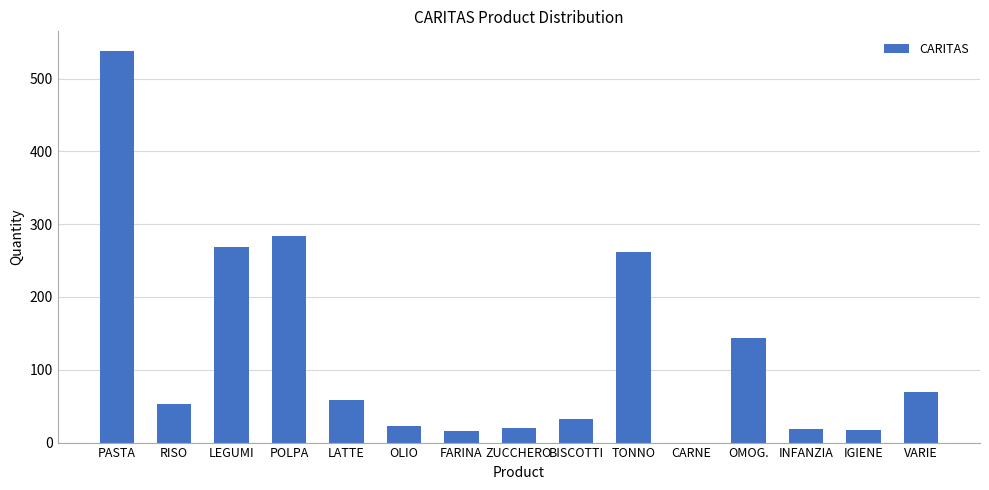

What is the average value?

120